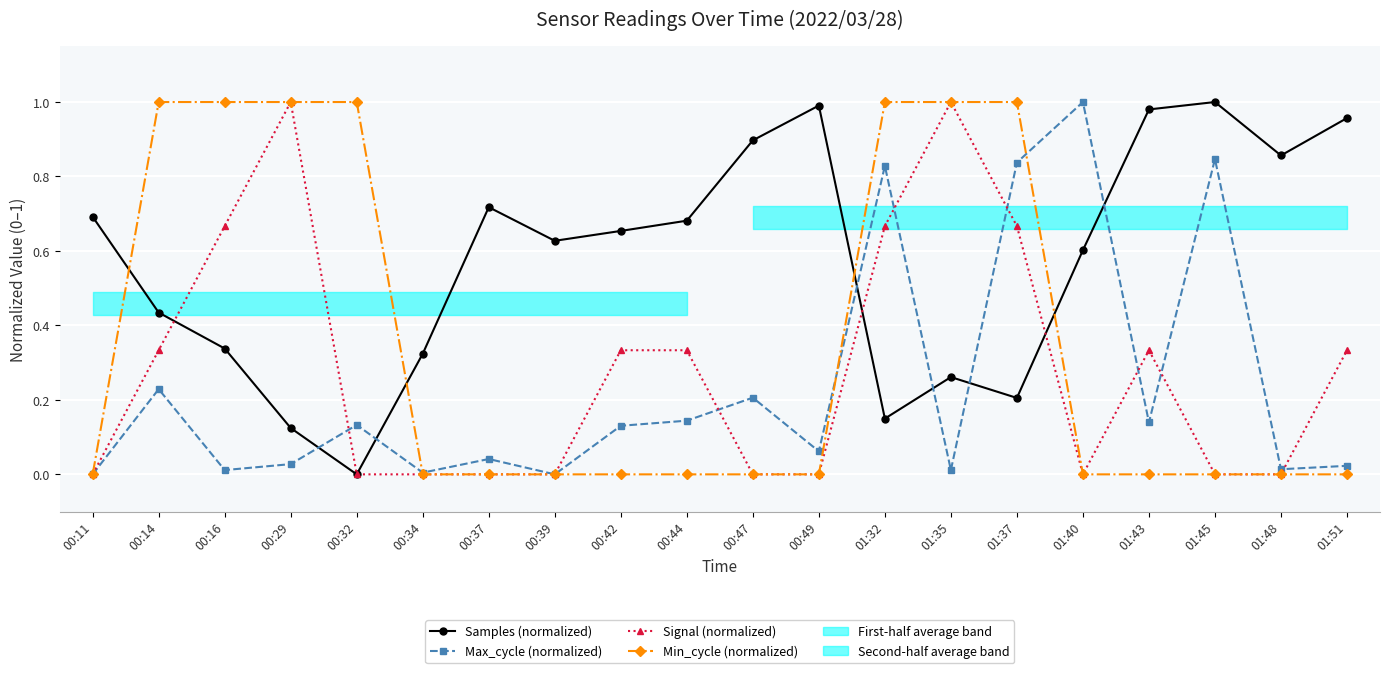

The Max_cycle (normalized) series shows 0.3 at 00:47. True or false?

False